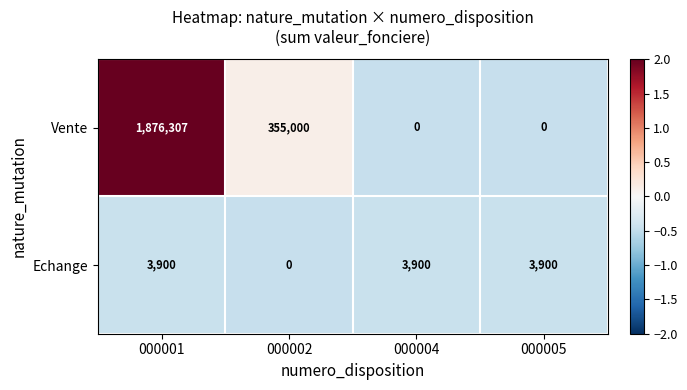

At 000005, list the series in order from largest to smallest.

Echange, Vente